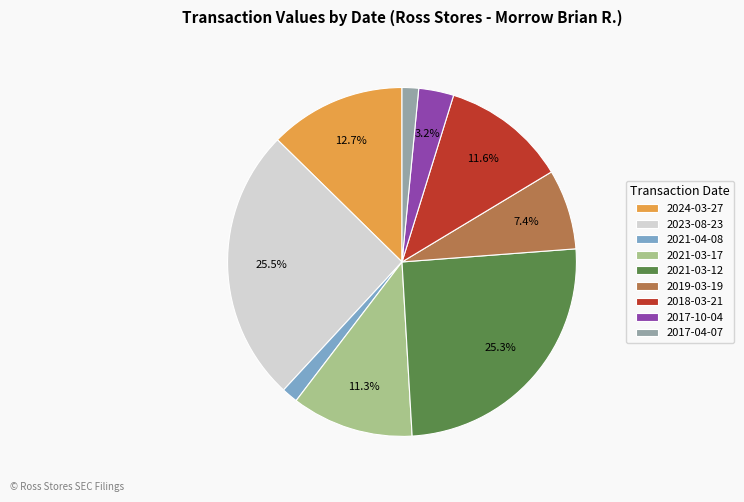

Is it true that 2024-03-27 is 7% of the pie?

False